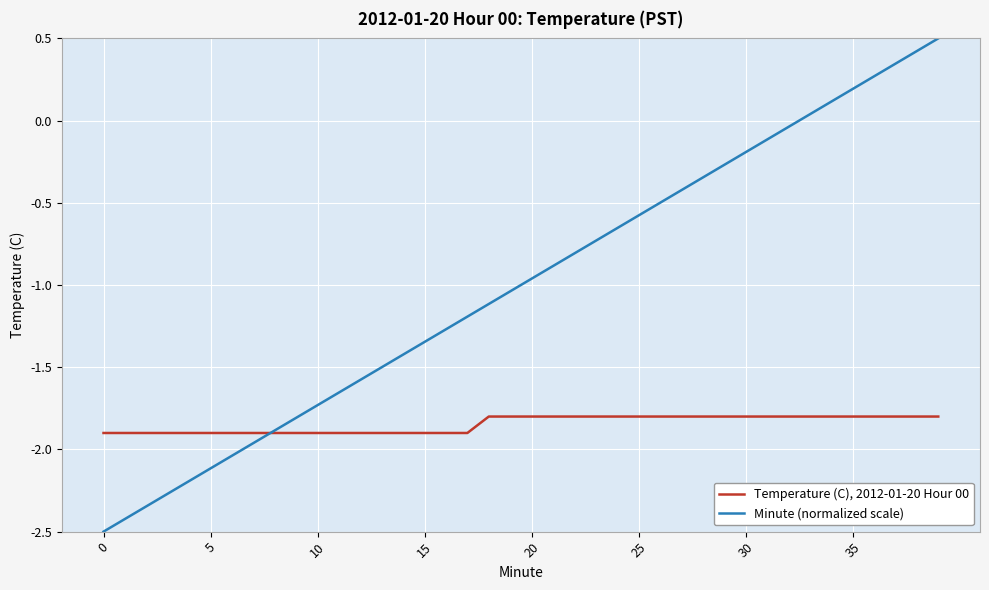

Which series has the largest total across all categories?

Minute (normalized scale)